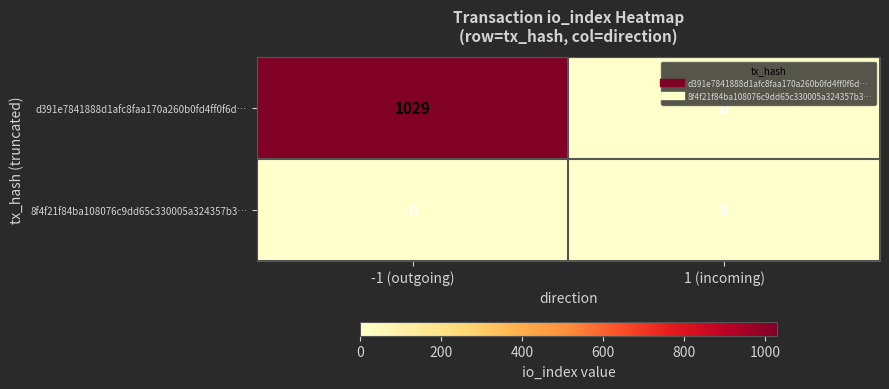

At which label does d391e7841888d1afc8faa170a260b0fd4ff0f6d… reach its peak?

-1 (outgoing)